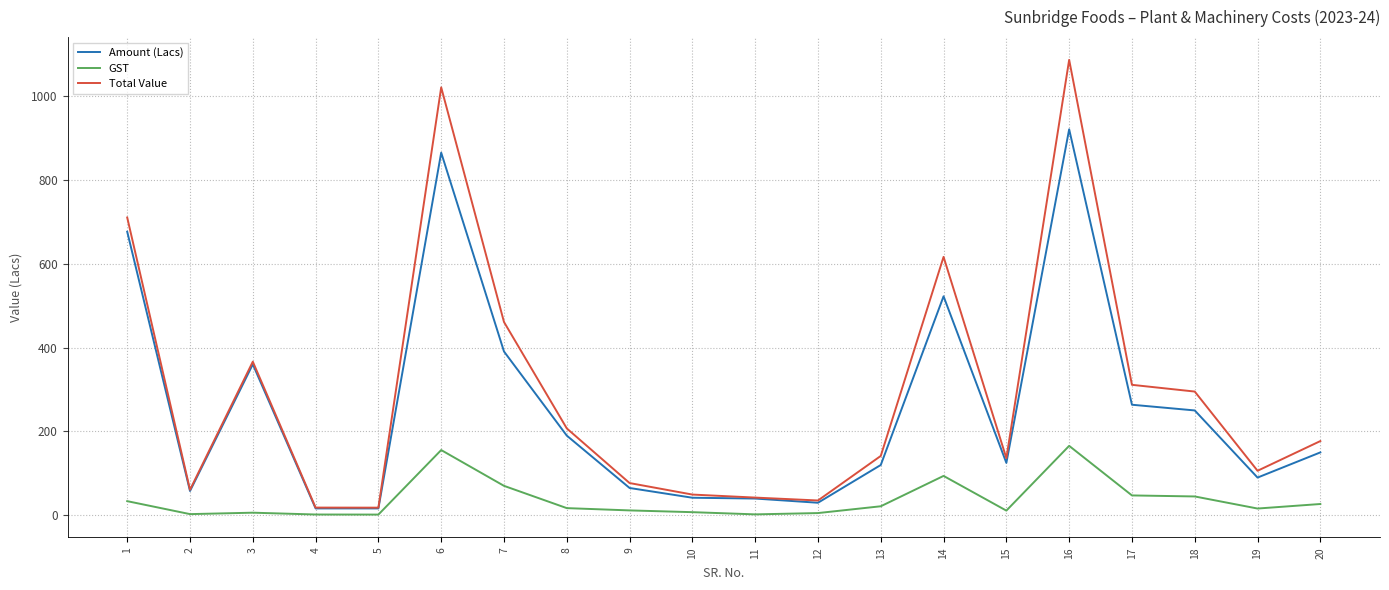

Where does the Total Value series first go above 177?

1